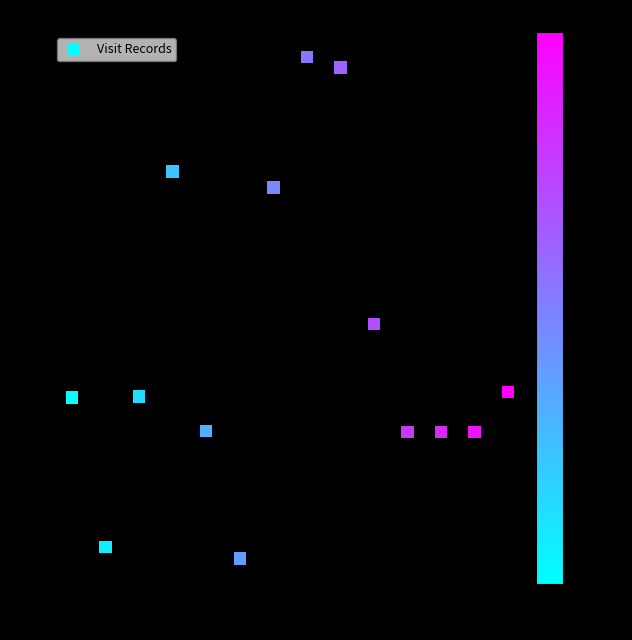

What Y value in the scatter plot is closest to 476939387?

455403425